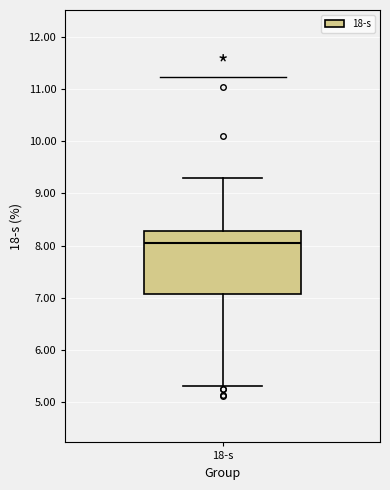

Where is the lower edge of the box for 18-s on the y-axis? The values are not printed on the chart, so give them approximately, as read against the axis.

7.1